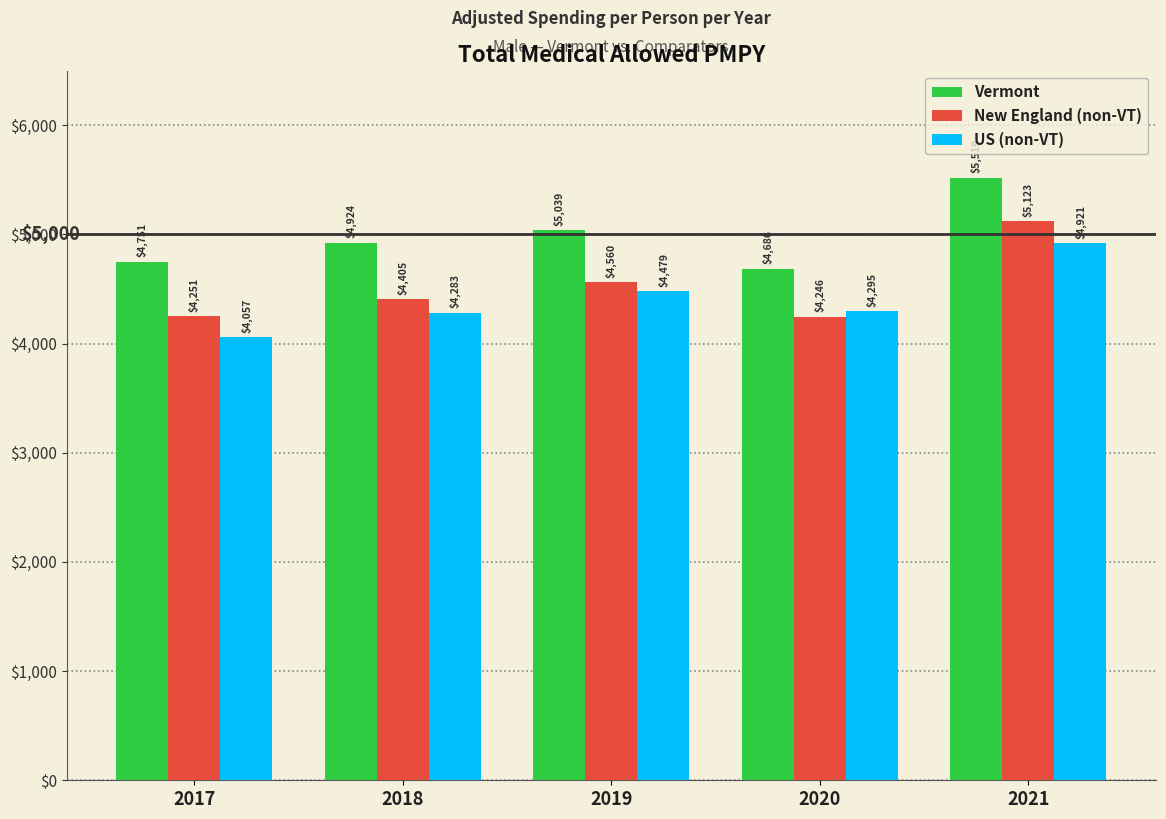

What is the smallest value displayed?

4057.4